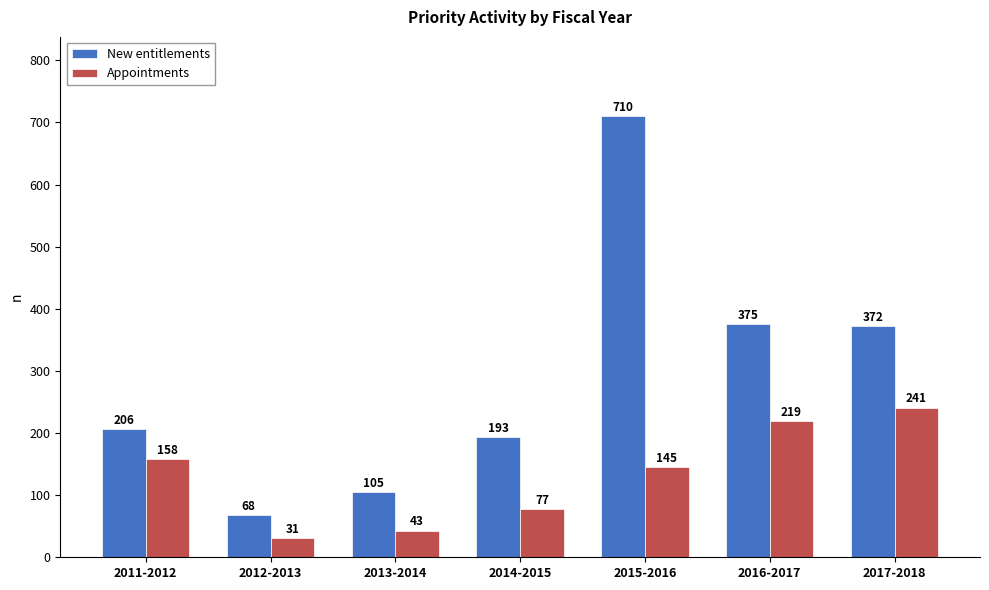

How many bars are there in each group?

2